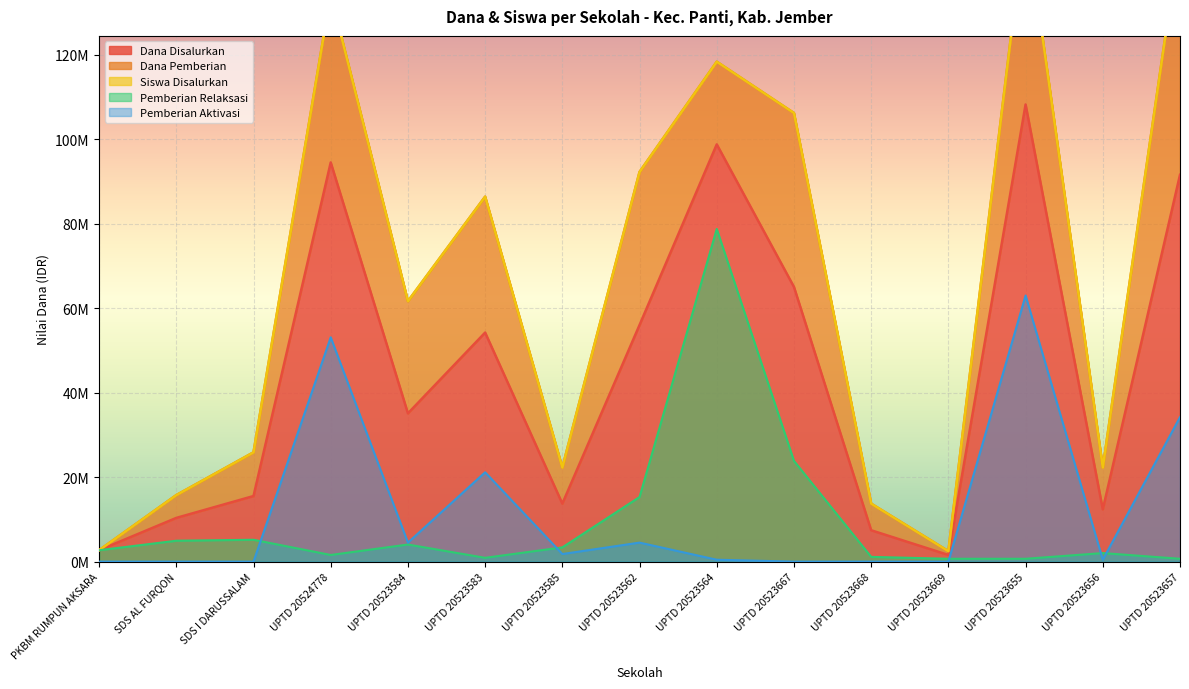

Which series has the largest total across all categories?

Siswa Disalurkan